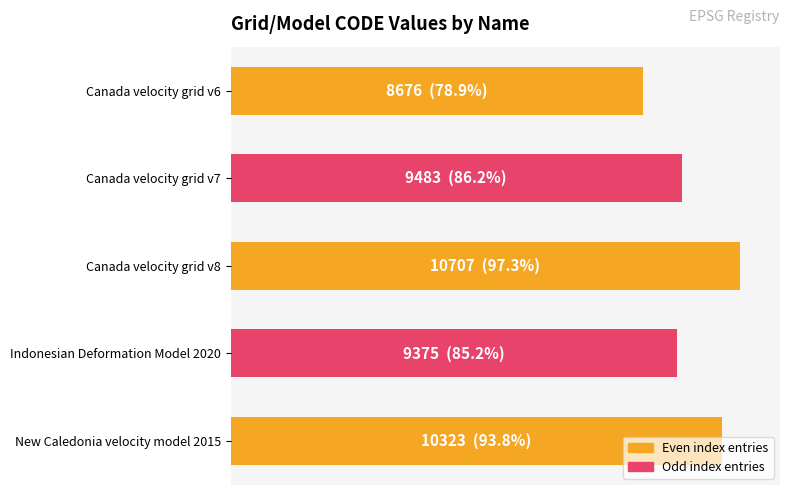

Are the bars horizontal?

Yes